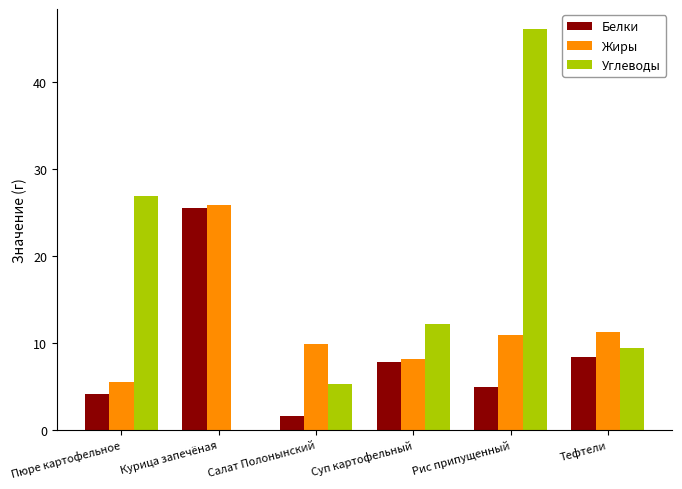

Which label corresponds to the largest value in the chart?

Рис припущенный